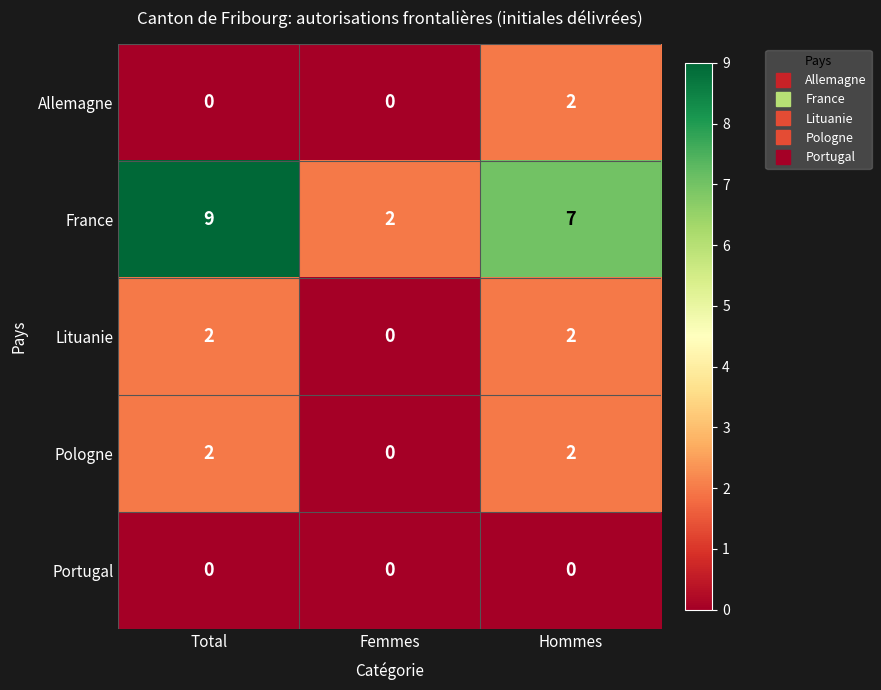

Which series has the largest total across all categories?

France